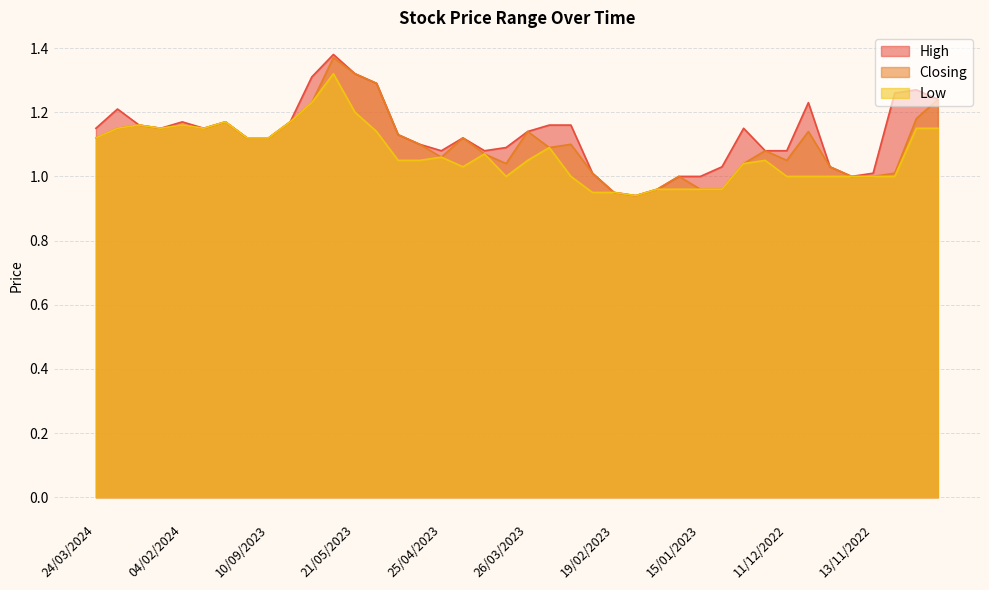

At which label is Closing closest to 1?

22/01/2023